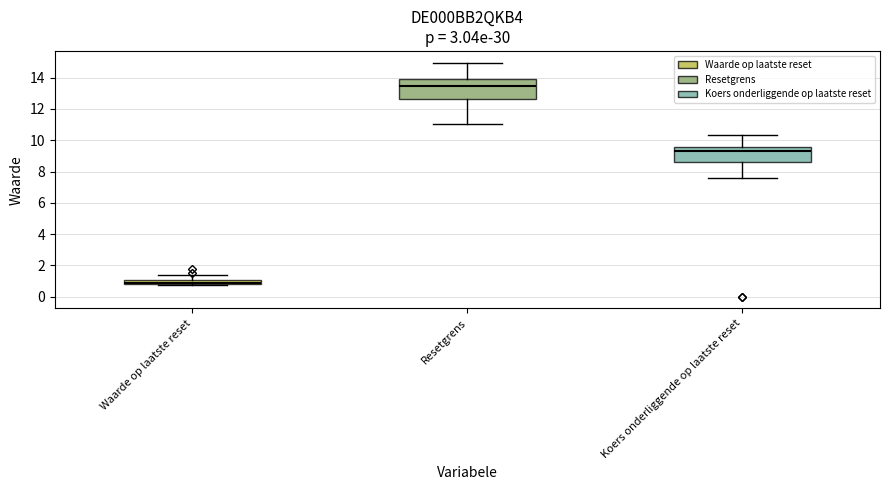

Where does the lower whisker of the box for Resetgrens end on the y-axis? The values are not printed on the chart, so give them approximately, as read against the axis.

11.0